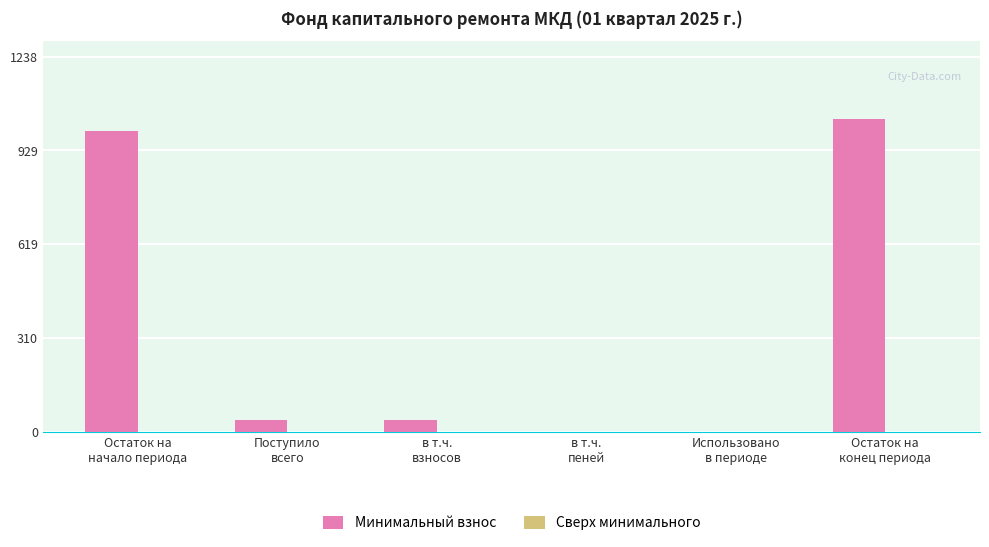

What is the greatest value displayed?

1032.0